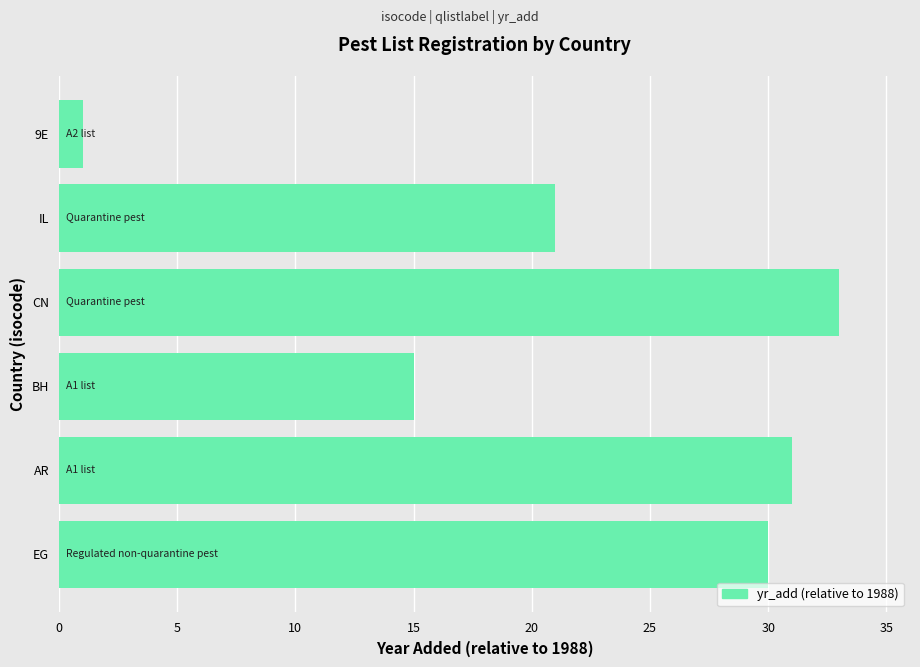

Are the bars grouped side by side (vs. stacked)?

No